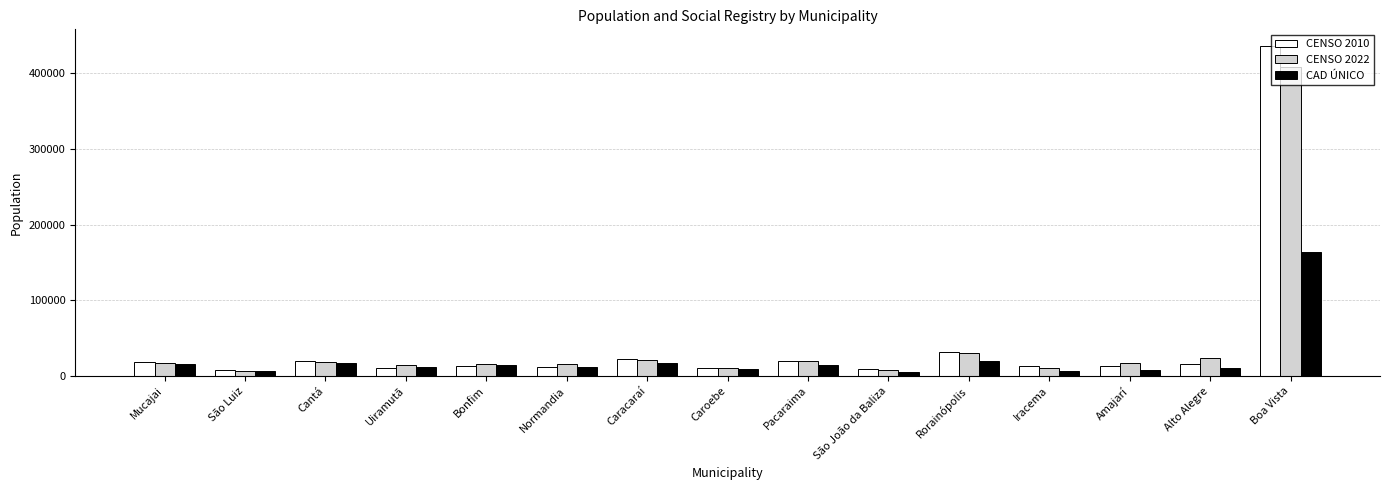

Rank the series by their maximum value, from highest to lowest.

CENSO 2010, CENSO 2022, CAD ÚNICO